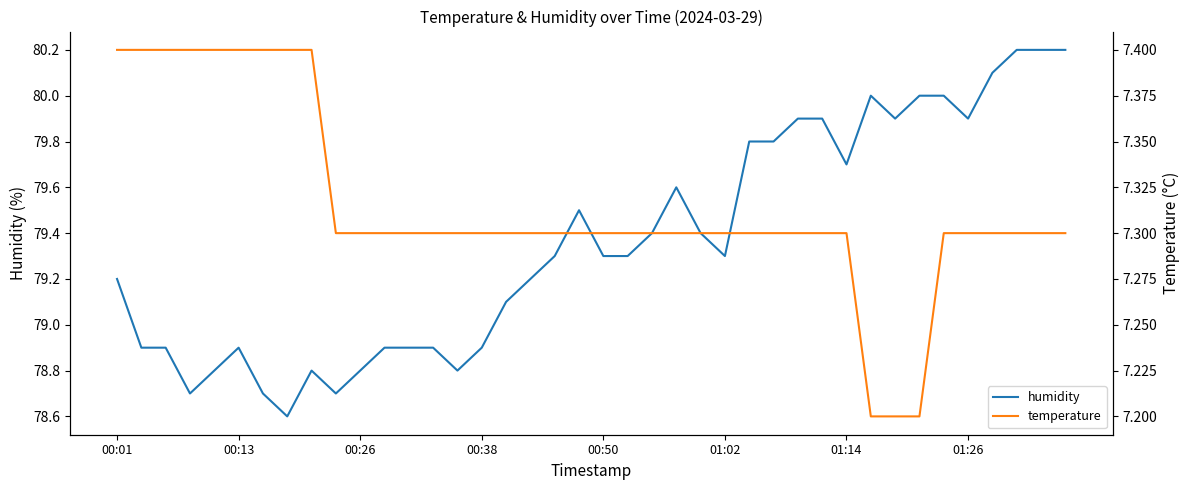

The value of temperature at 00:50 is 3.2. True or false?

False